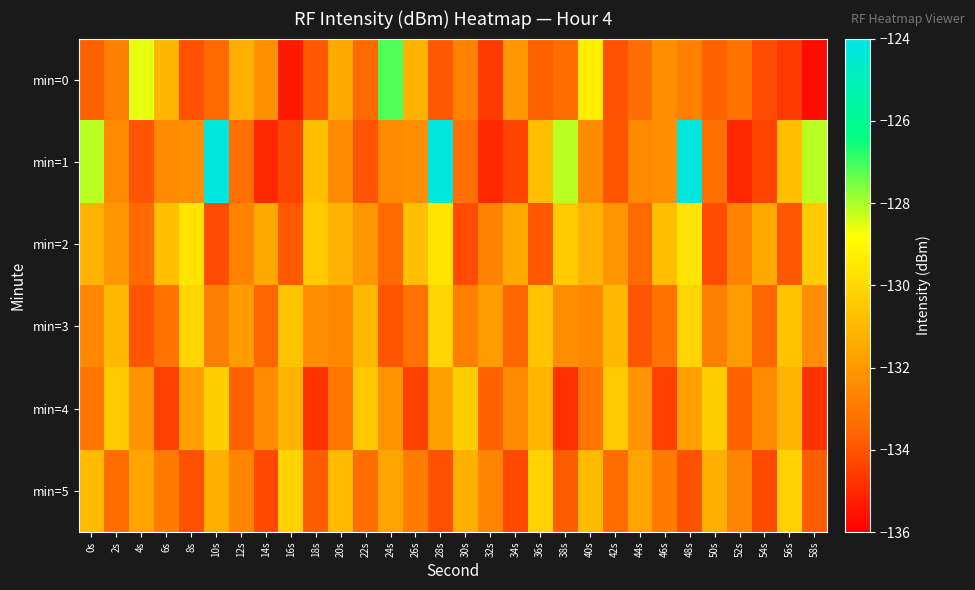

At which category is the sum across all series the highest?

48s